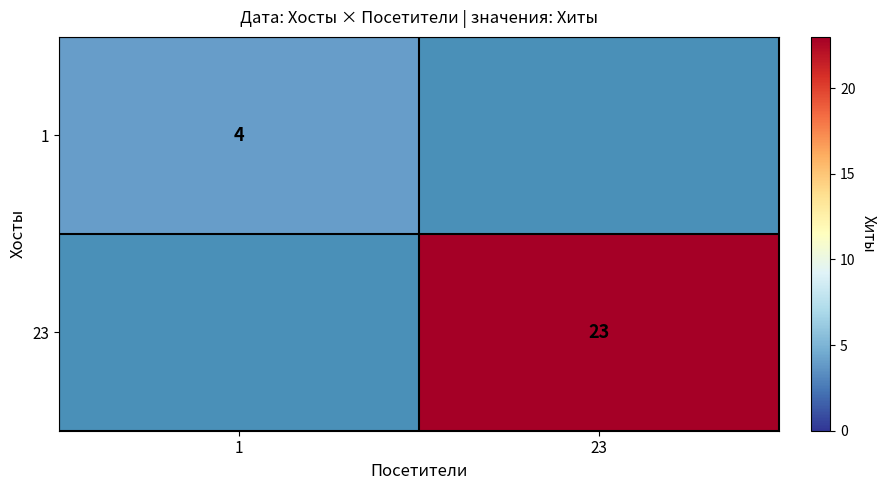

Is it true that 23 equals 10 at 23?

False